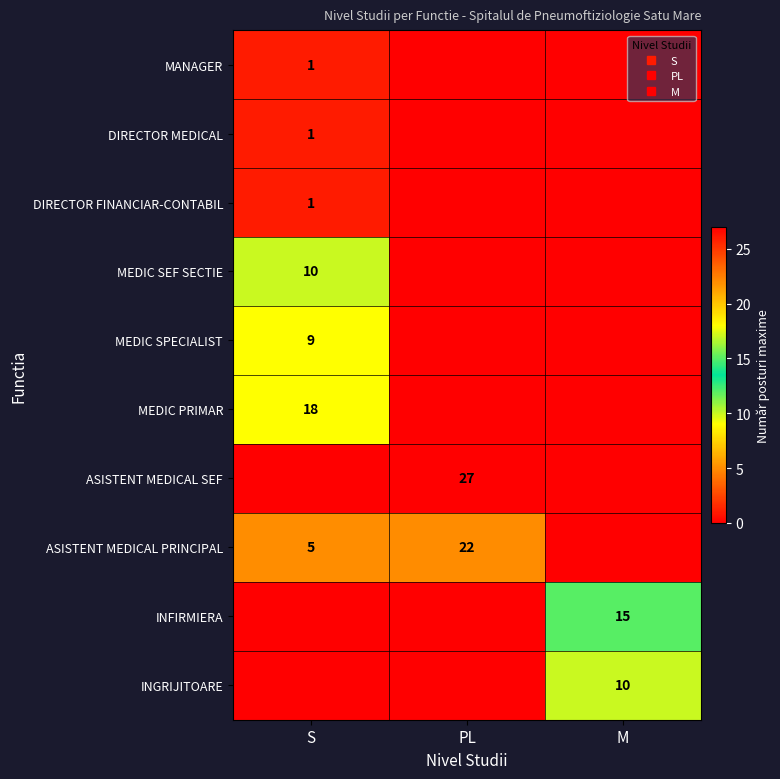

What is the sum of all DIRECTOR MEDICAL values?

1